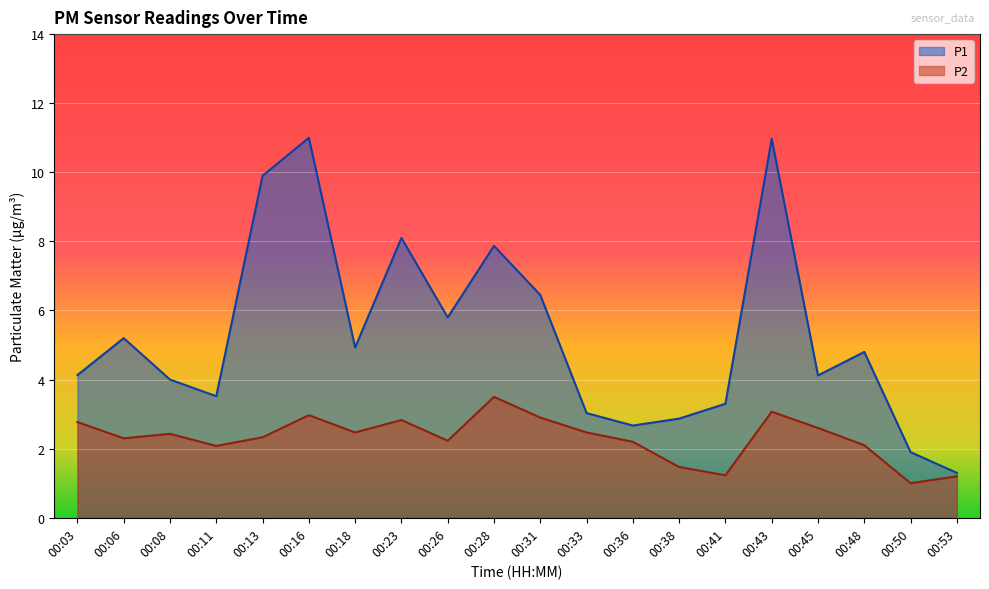

Which series has the widest spread of values?

P1